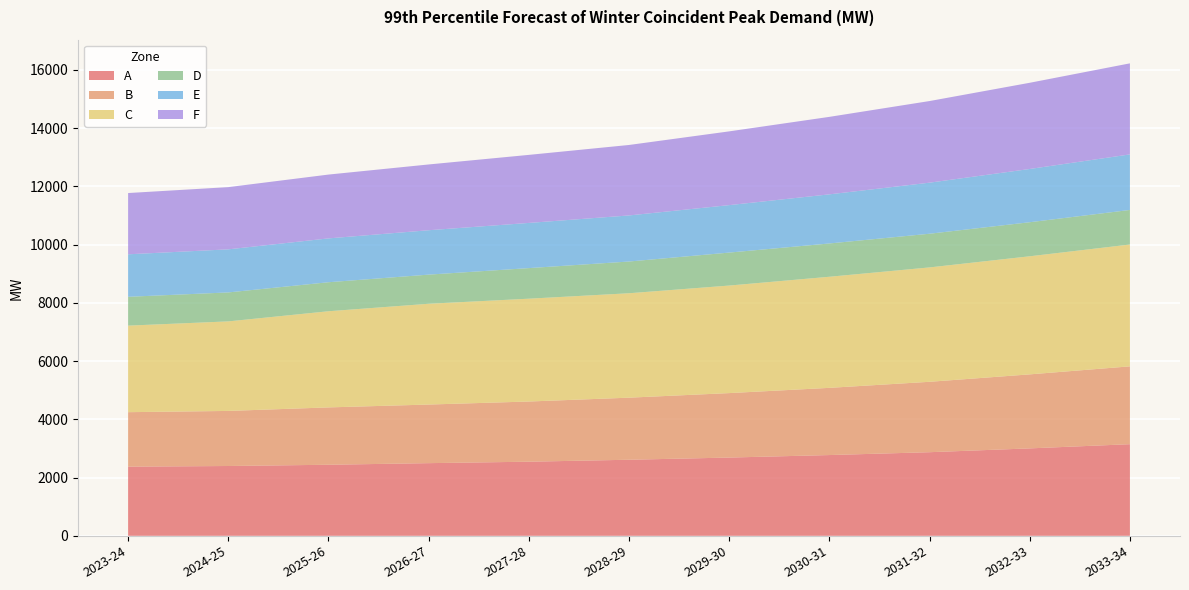

Reading left to right, extract all data points from this chart.

A: 2023-24=2375	2024-25=2397	2025-26=2440	2026-27=2495	2027-28=2545	2028-29=2612	2029-30=2687	2030-31=2773	2031-32=2871	2032-33=3002	2033-34=3146
B: 2023-24=1870	2024-25=1891	2025-26=1969	2026-27=2012	2027-28=2066	2028-29=2131	2029-30=2213	2030-31=2307	2031-32=2417	2032-33=2541	2033-34=2672
C: 2023-24=2971	2024-25=3074	2025-26=3301	2026-27=3460	2027-28=3530	2028-29=3585	2029-30=3692	2030-31=3814	2031-32=3927	2032-33=4054	2033-34=4183
D: 2023-24=990	2024-25=994	2025-26=996	2026-27=1000	2027-28=1050	2028-29=1089	2029-30=1132	2030-31=1143	2031-32=1156	2032-33=1169	2033-34=1186
E: 2023-24=1459	2024-25=1479	2025-26=1505	2026-27=1524	2027-28=1551	2028-29=1582	2029-30=1629	2030-31=1686	2031-32=1753	2032-33=1828	2033-34=1907
F: 2023-24=2103	2024-25=2136	2025-26=2191	2026-27=2258	2027-28=2336	2028-29=2419	2029-30=2532	2030-31=2660	2031-32=2802	2032-33=2959	2033-34=3126